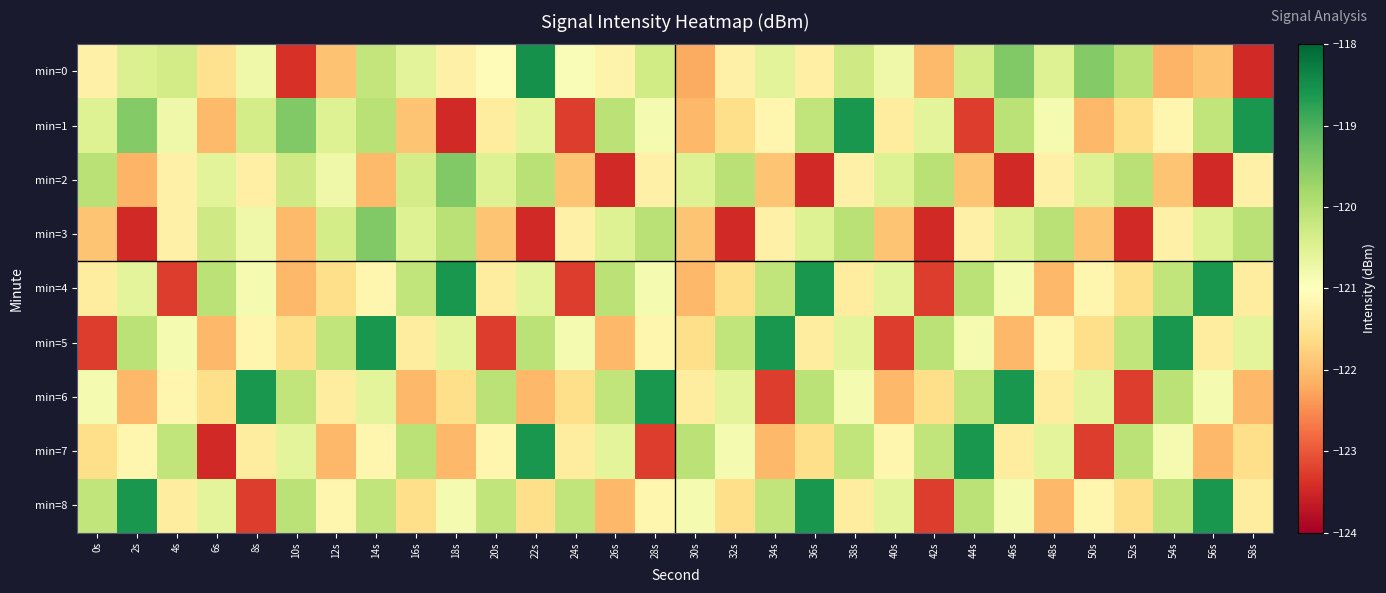

At how many categories does at least one series exceed -119?

14